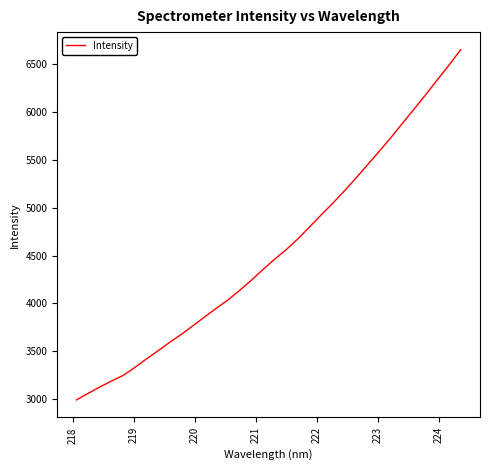

What is the greatest value displayed?

6653.2